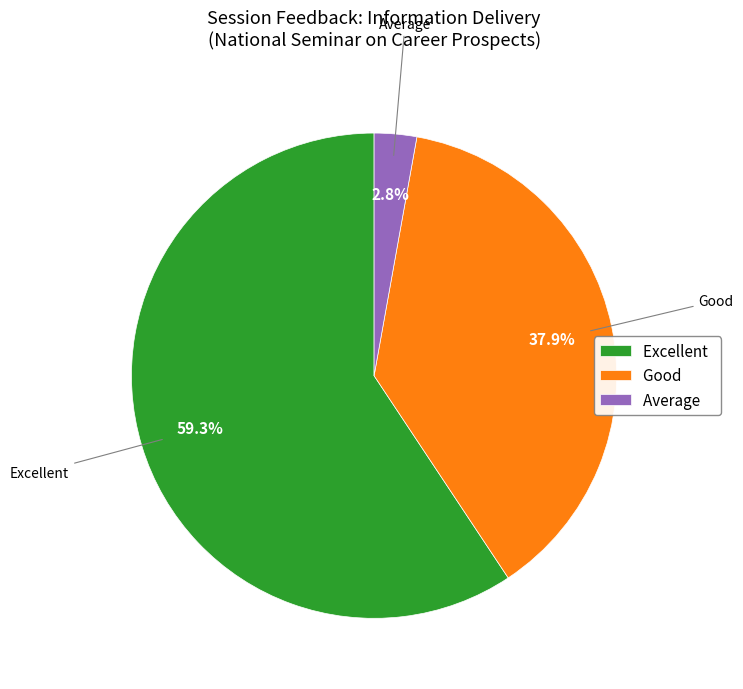

How many slices are in this pie chart?

3